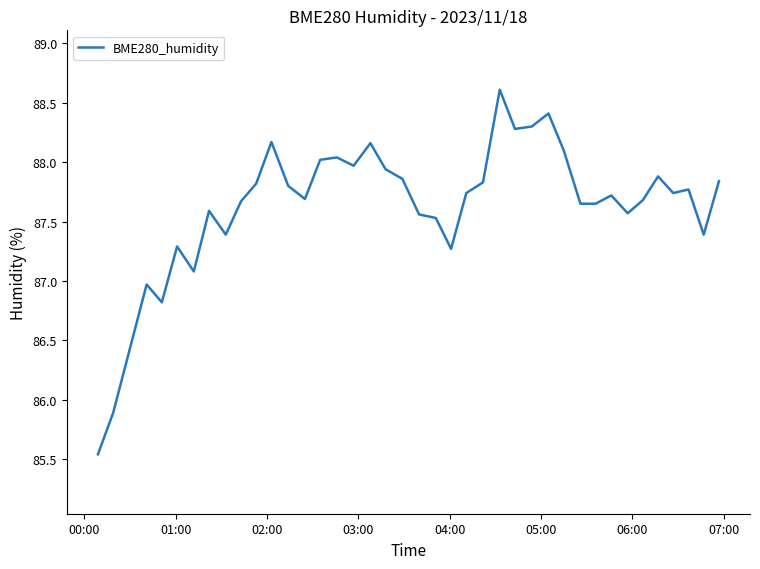

What is the difference between the maximum and minimum values?

3.1